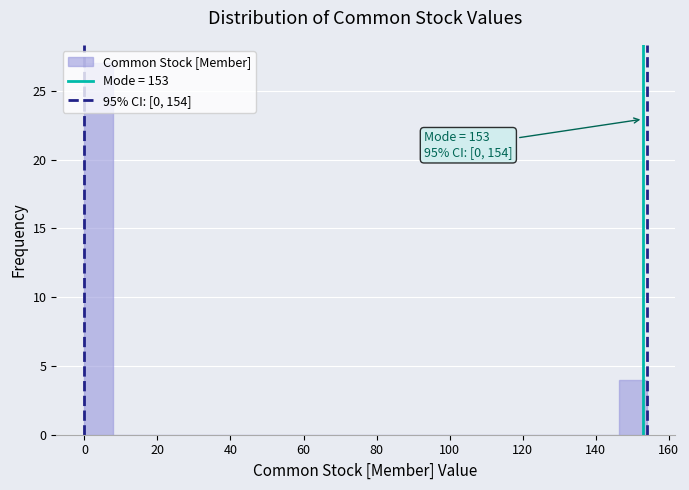

Around what value on the x-axis is the tallest bar? Give the approximate position of its centre, as read against the axis.

4